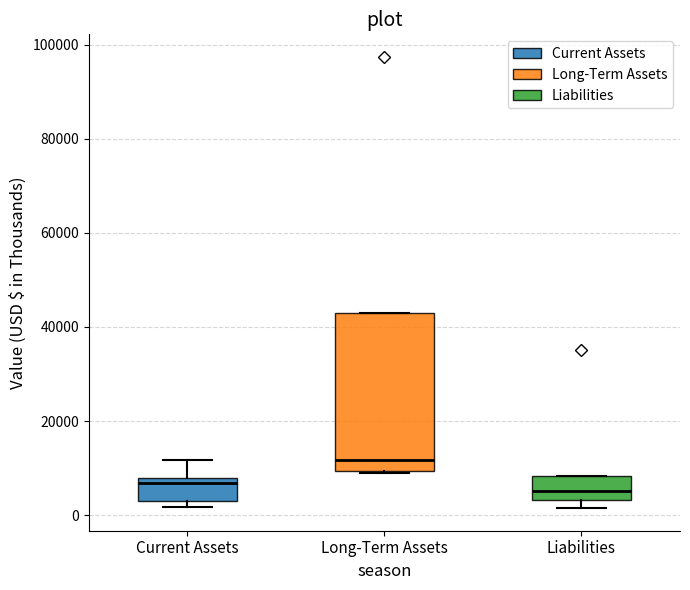

Reading left to right, transcribe this box plot: for each box, give where its median line is, the range the box spans, and where its two whiskers end, as read against the y-axis. The values are not printed on the chart, so give them approximately, as read against the axis.

Current Assets: median 6000, box 2000 to 8000, whiskers 2000 (just below the box's lower edge) to 12000
Long-Term Assets: median 12000, box 10000 to 44000, whiskers 8000 to 44000
Liabilities: median 6000, box 4000 to 8000, whiskers 2000 to 8000